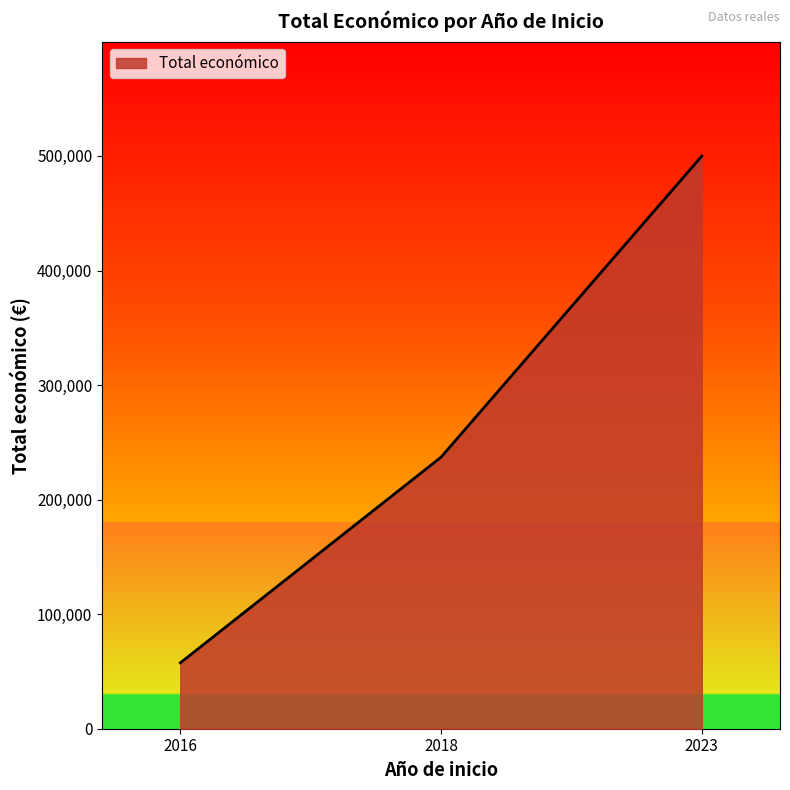

List the labels in order of value, largest first.

2023, 2018, 2016